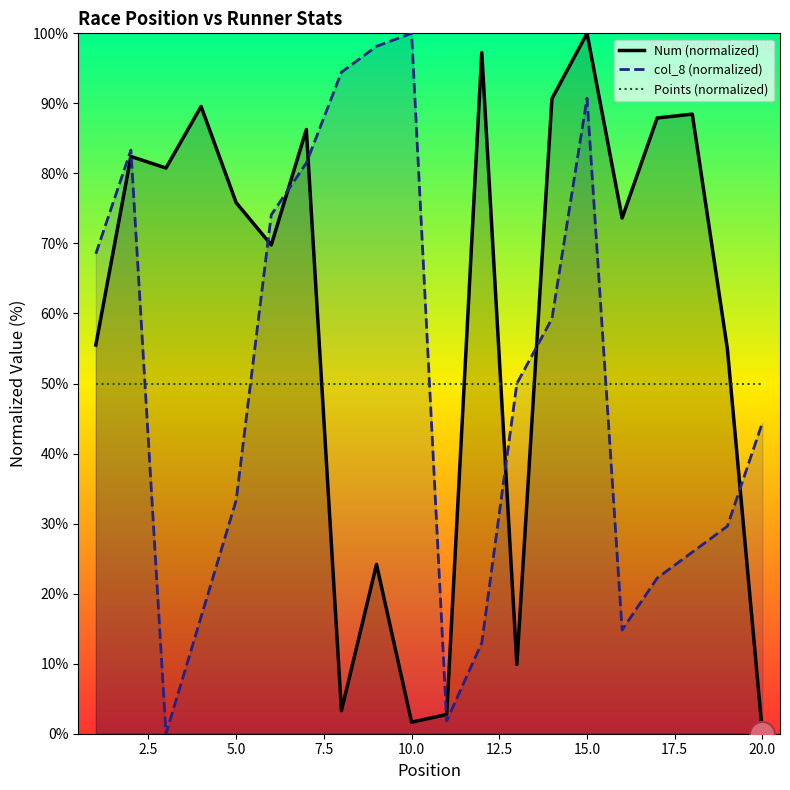

How many positive values does the Num (normalized) series have?

19